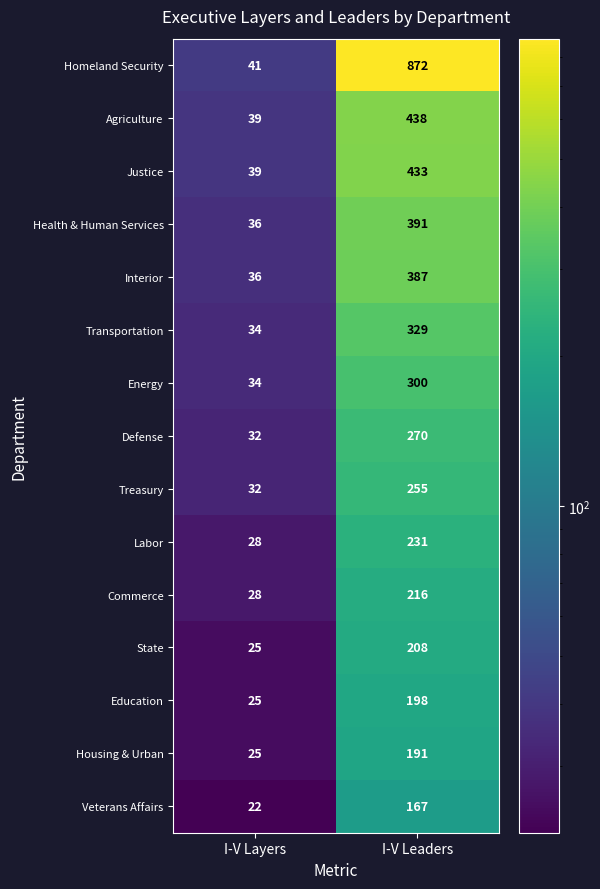

Which series has the widest spread of values?

Homeland Security